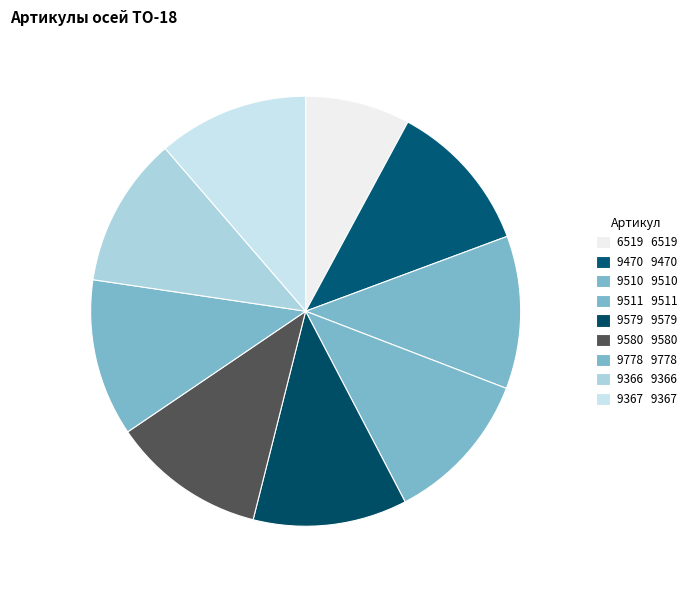

How much of the chart is everything except 9470?

88.5%